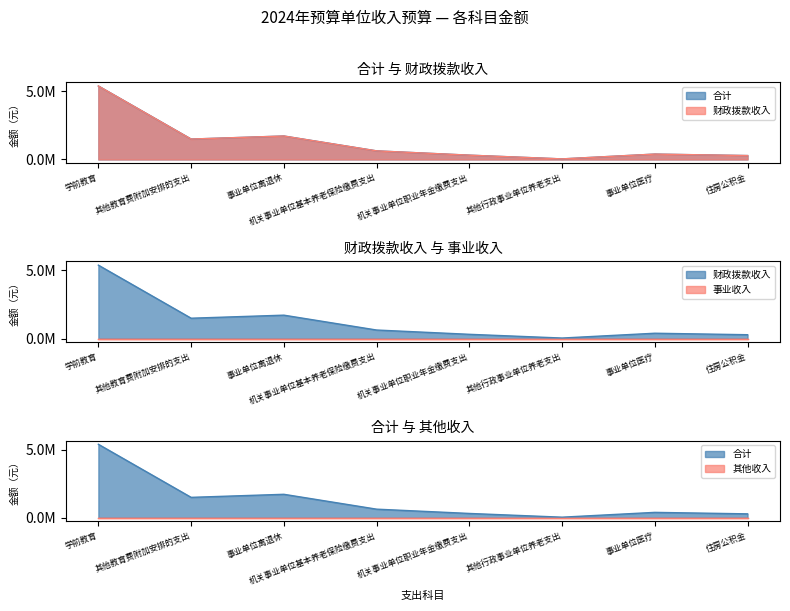

True or false: 其他收入 has more than 0 points higher than both neighbors.

False